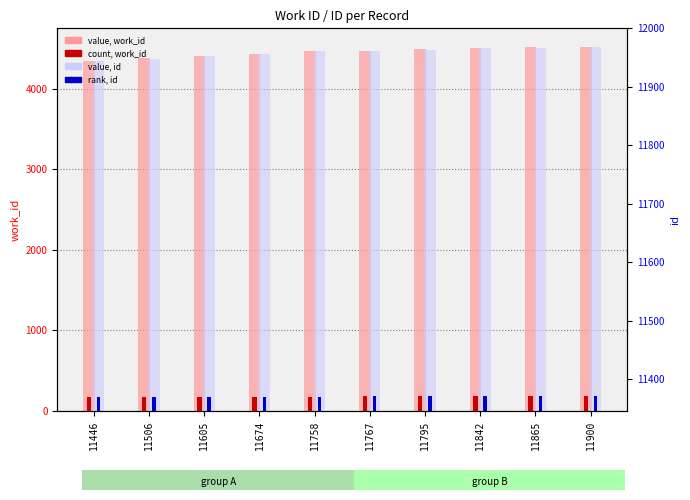

What is the approximate value of work_id (count) at 11865?

181.0